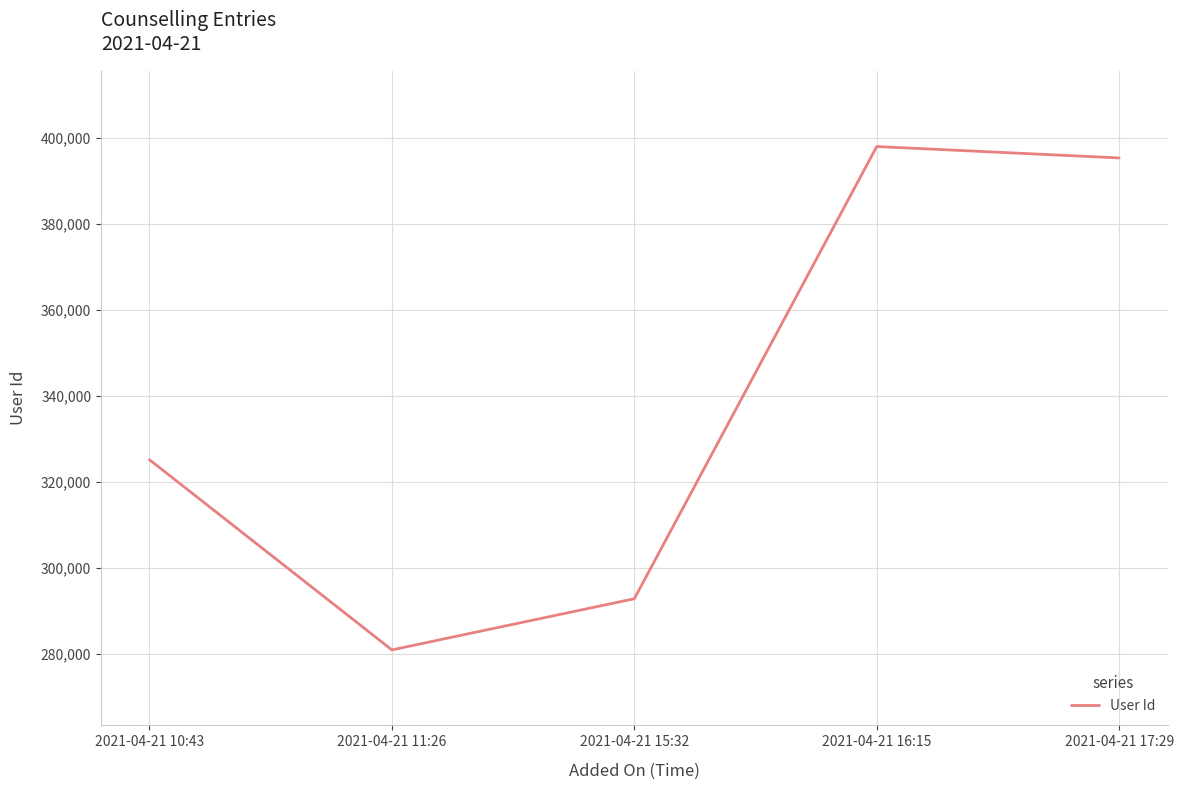

What is the change in value from 2021-04-21 16:15 to 2021-04-21 17:29?

-2654